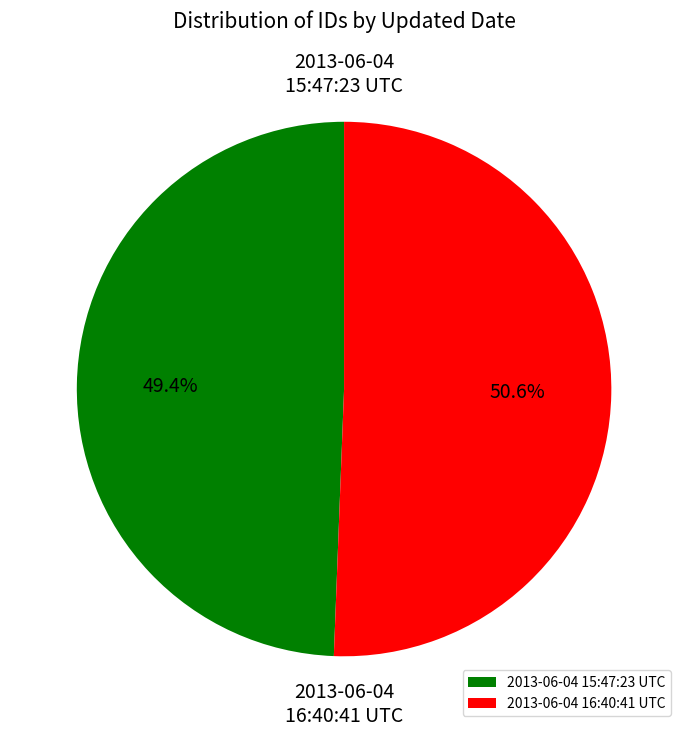

How many segments does this pie chart have?

2